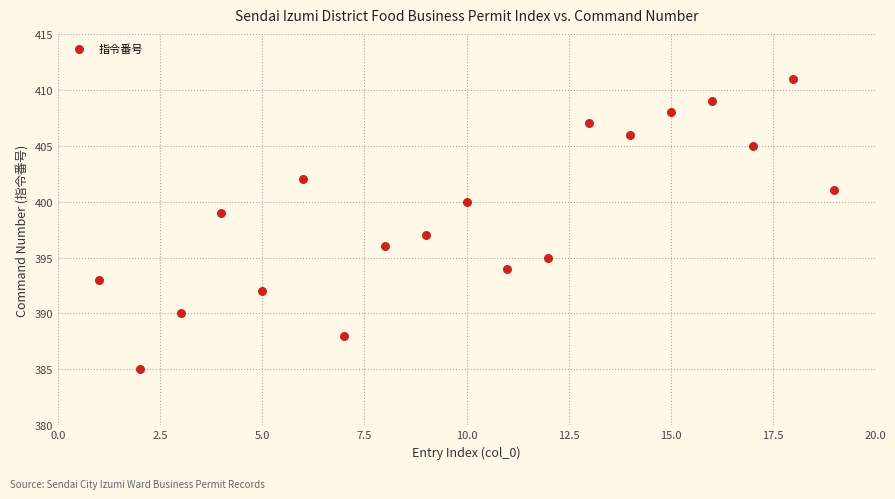

What is the range of X values (max minus min)?

18